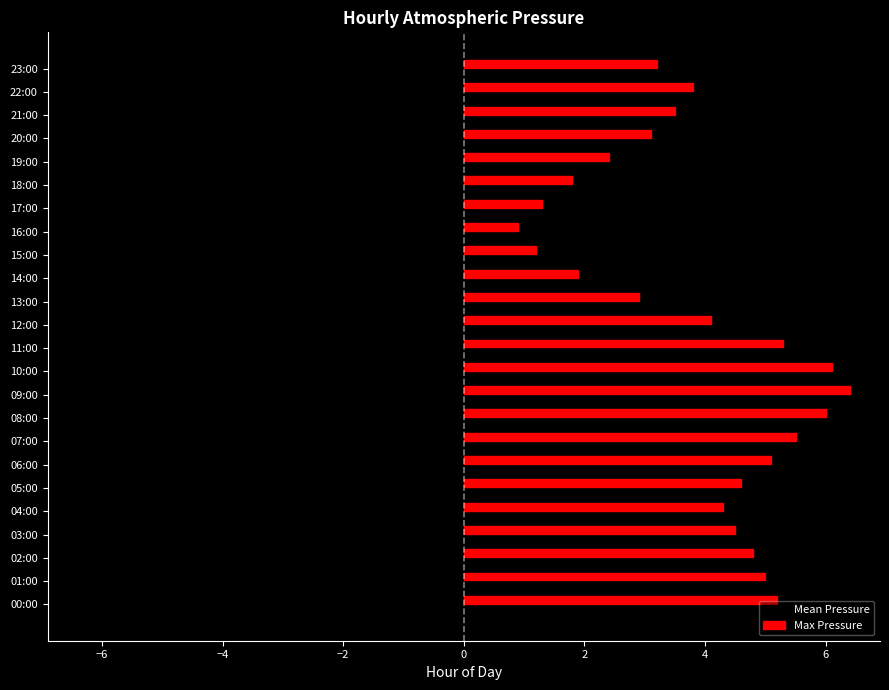

Which series has the largest total across all categories?

Max Pressure